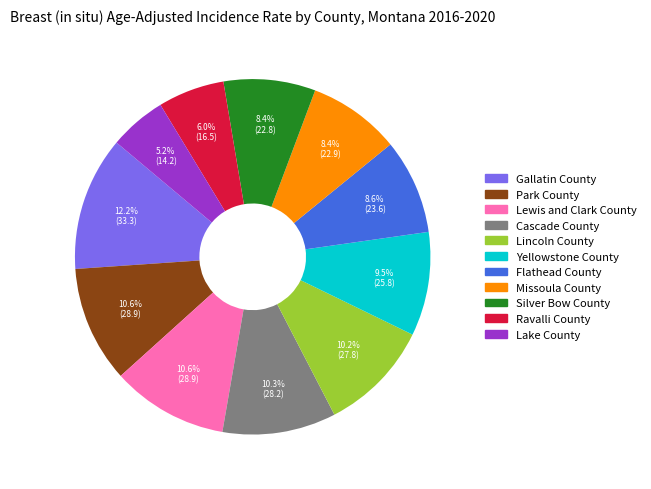

How many slices are in this pie chart?

11